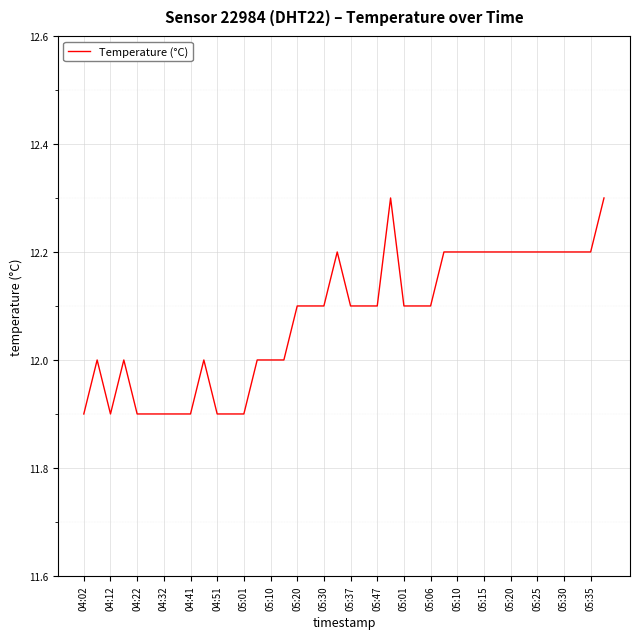

How many categories are shown in the chart?

40